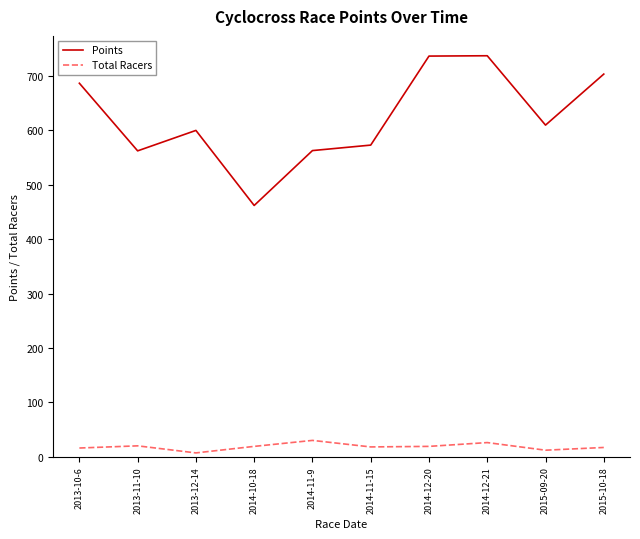

How many lines are shown in the chart?

2